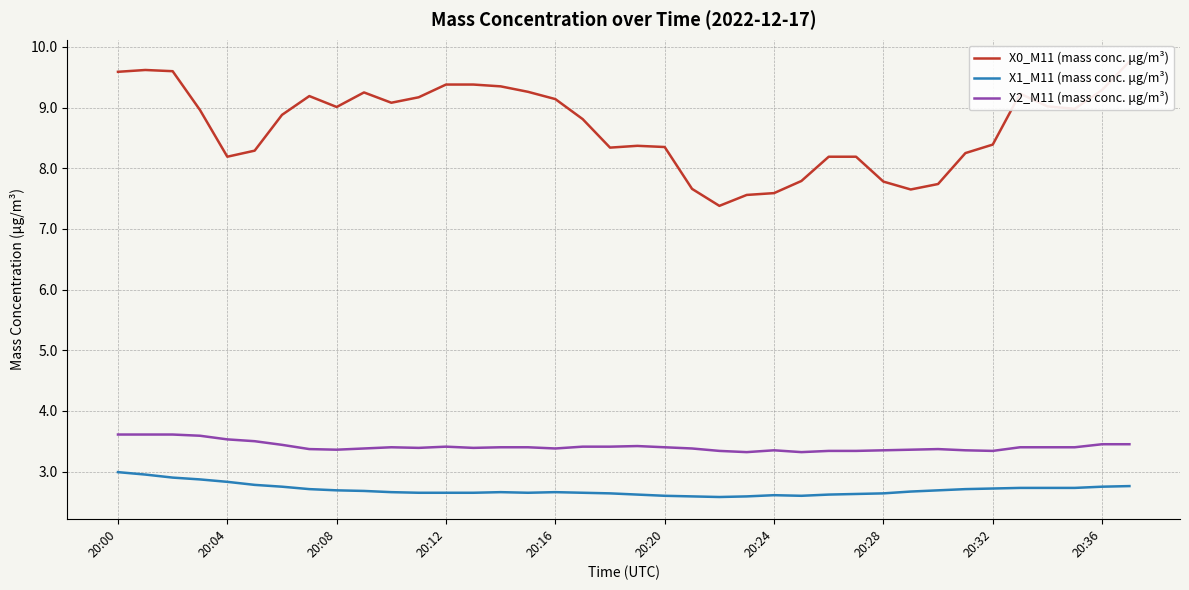

Count the number of categories in the chart.

38